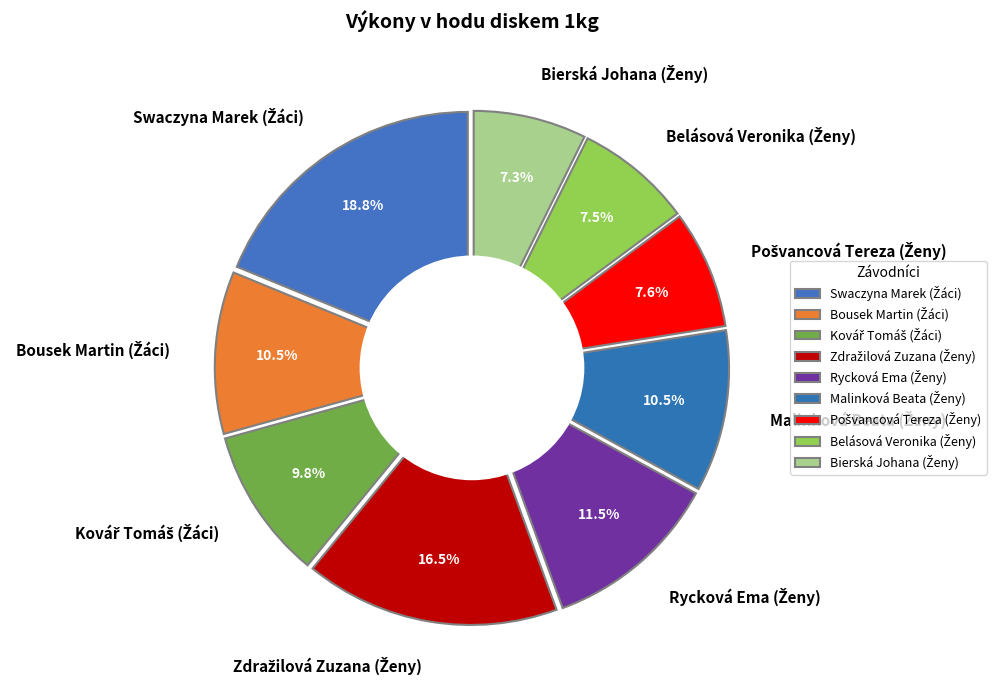

Do Rycková Ema (Ženy) and Malinková Beata (Ženy) together represent more than half of the pie?

No